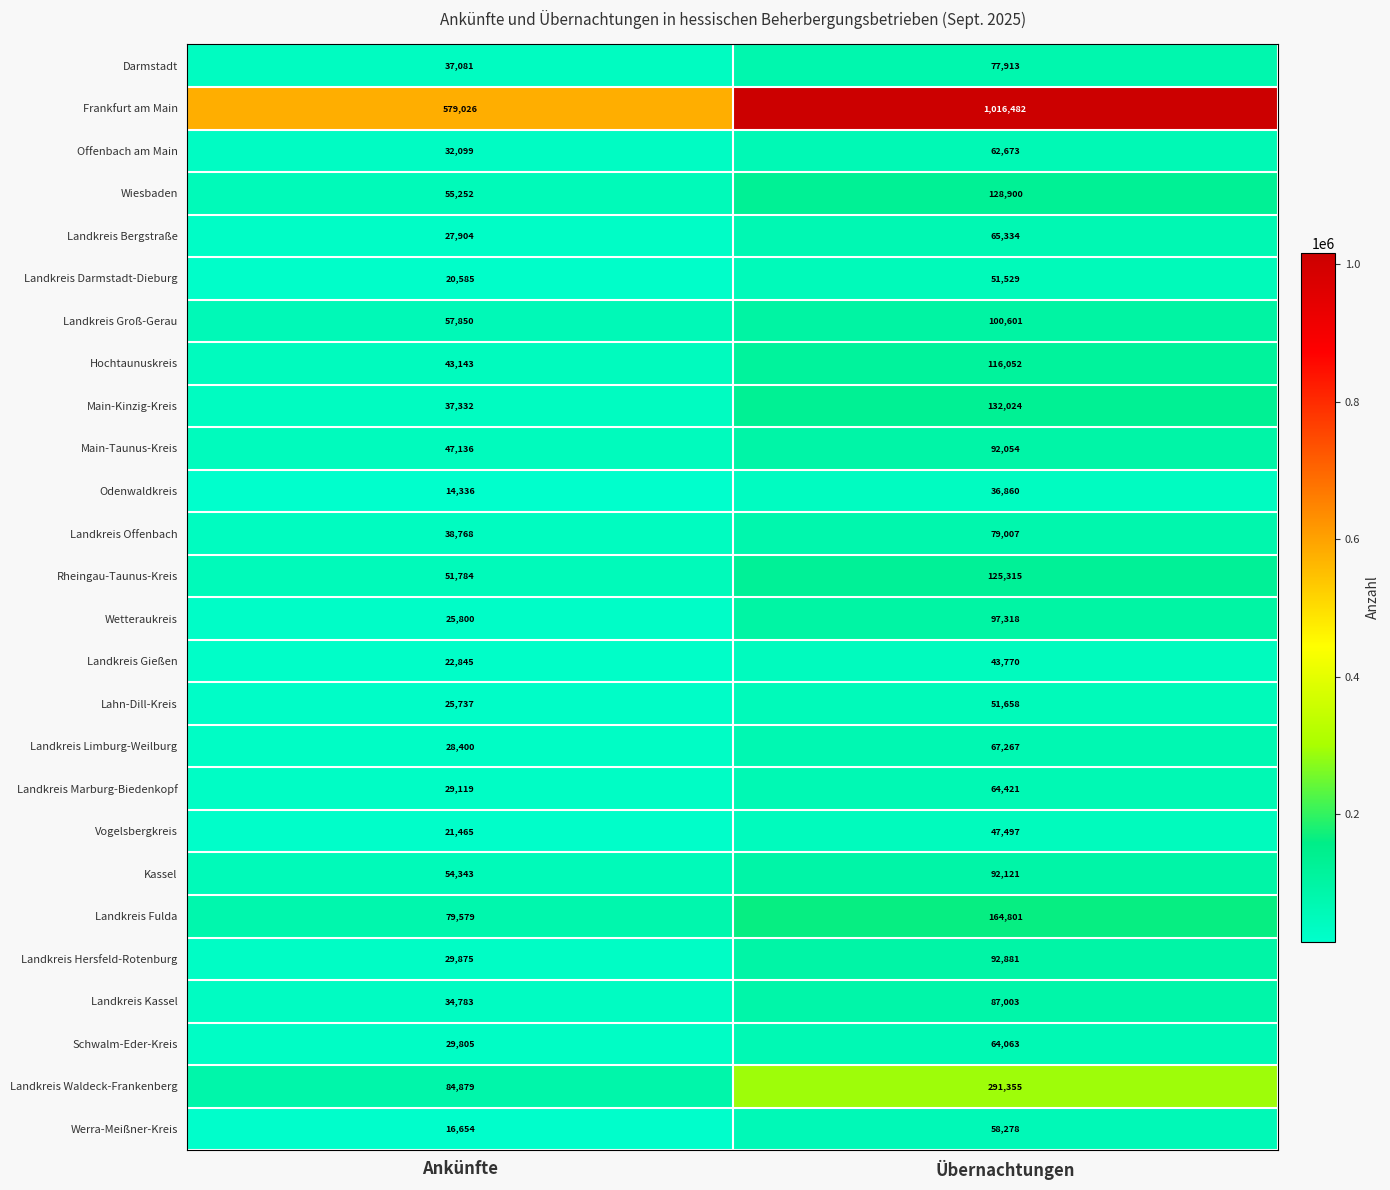

What is the spread (max minus min) of values at Übernachtungen?

979622